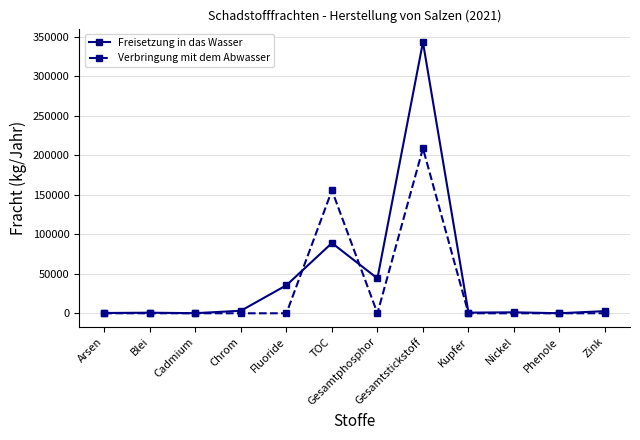

What is the total value across all series at Kupfer?

820